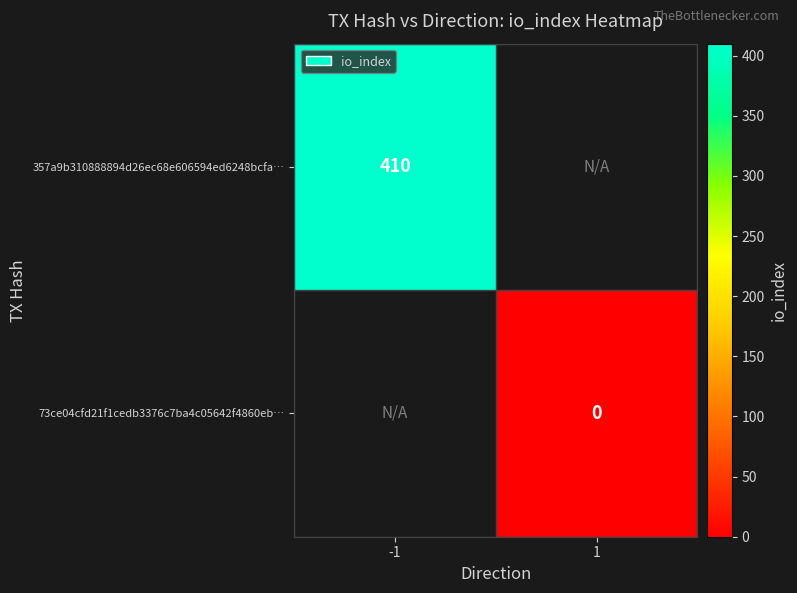

Is it true that 357a9b310888894d26ec68e606594ed6248bcfa… equals 633 at -1?

False